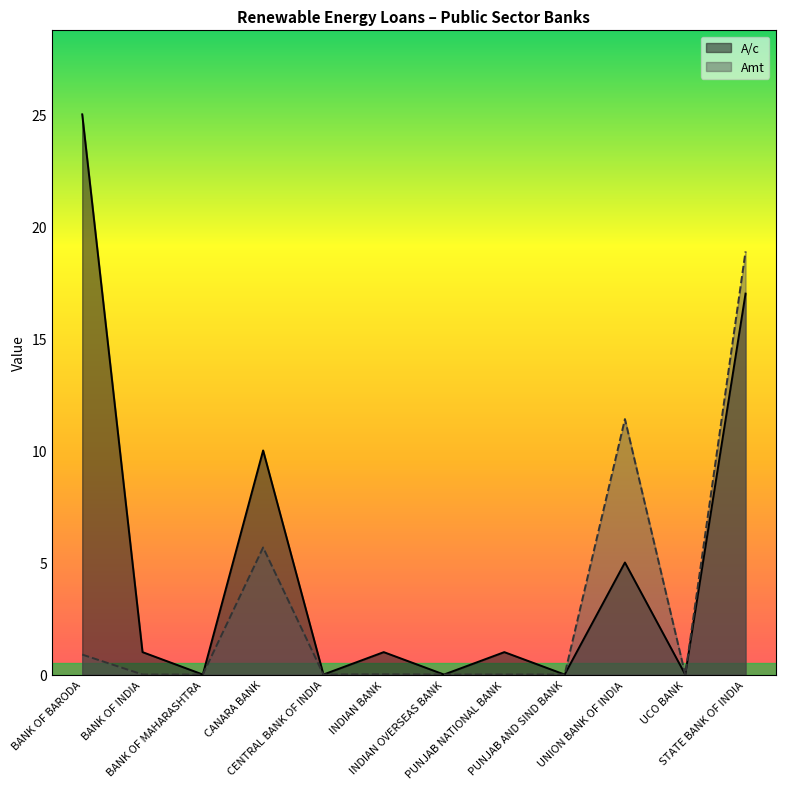

What is the difference between the second highest and minimum values in the A/c series?

17.0